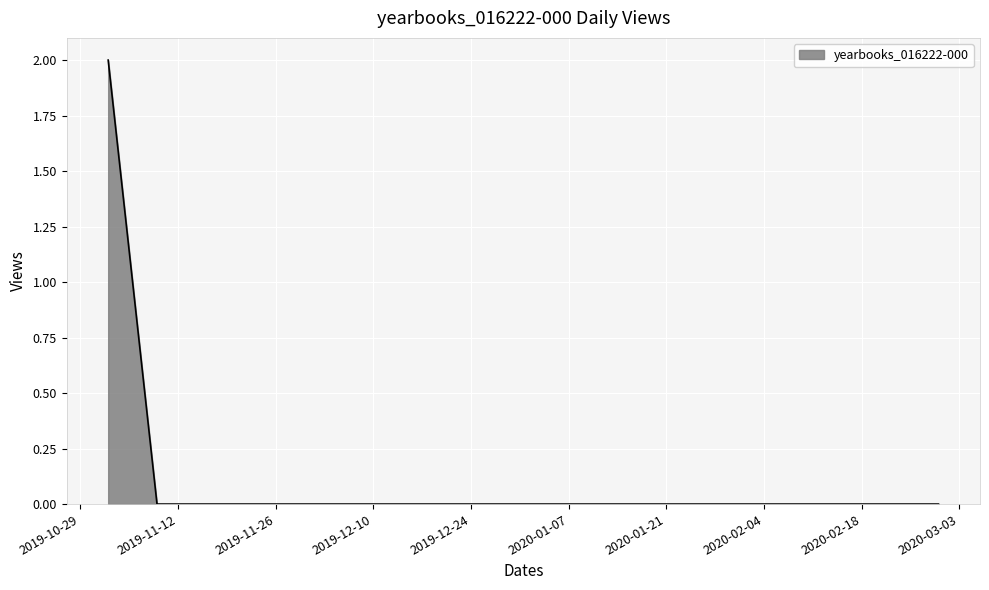

How many lines are shown in the chart?

1